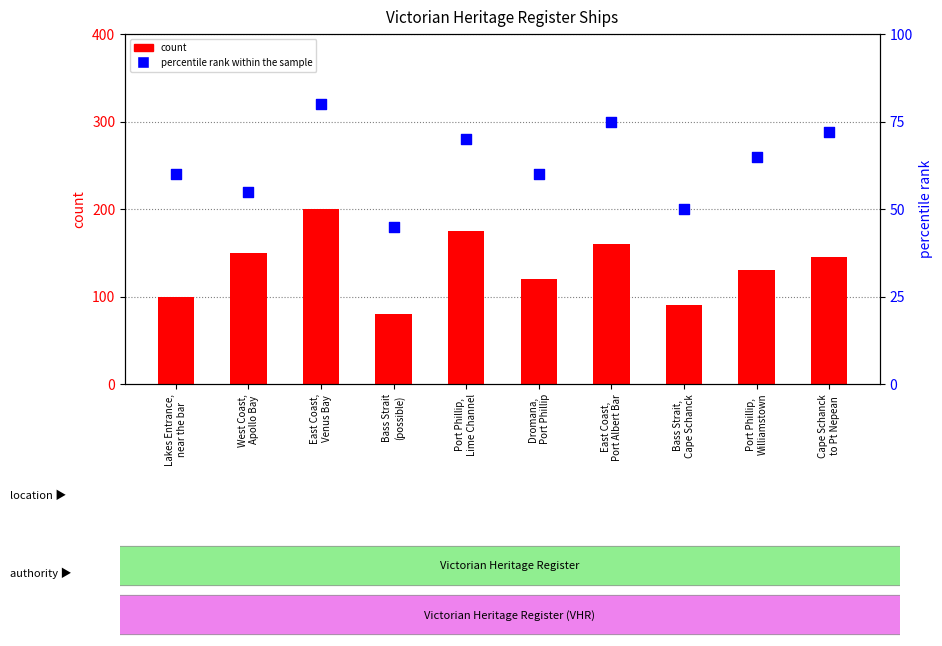

What is the total value across all series at Cape Schanck
to Pt Nepean?

217